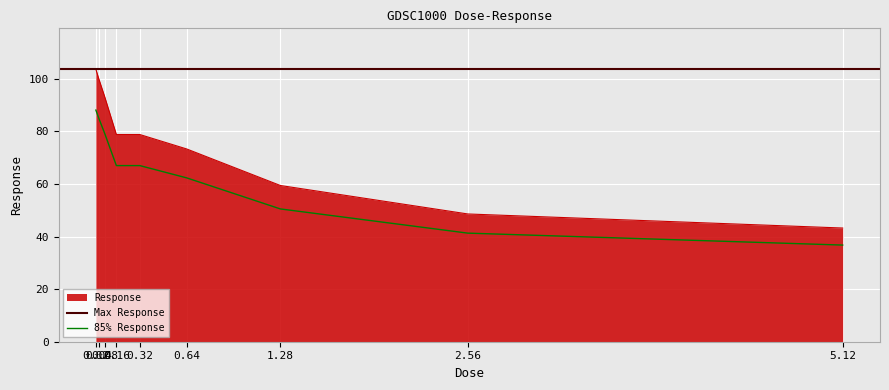

Approximately how many times larger is the value at 0.08 compared to 0.02?

0.9